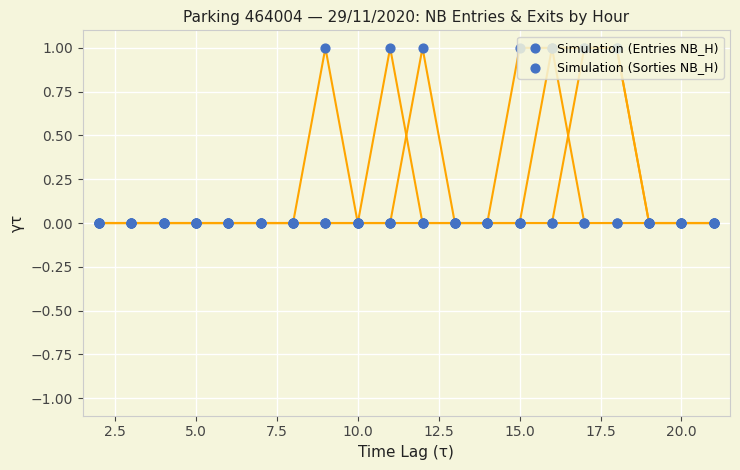

Which series has the largest total across all categories?

Simulation (Entries NB_H)